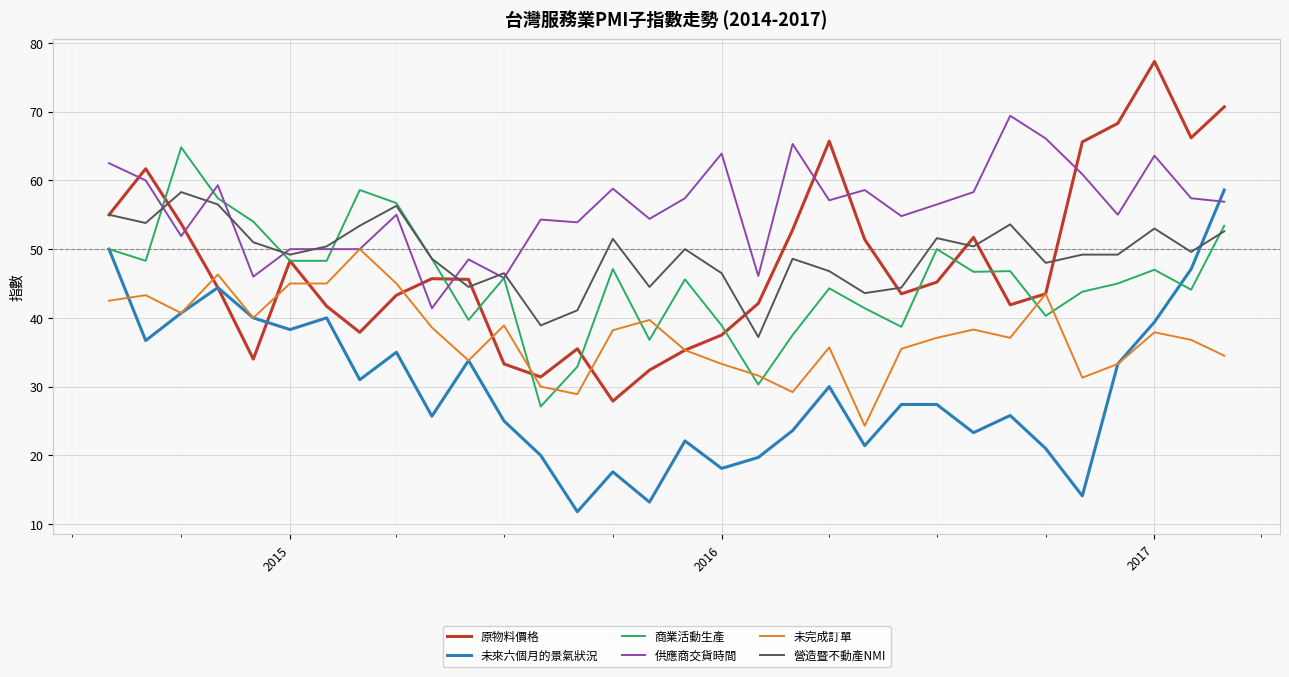

What are all the series names shown in the legend?

原物料價格, 未來六個月的景氣狀況, 商業活動生產, 供應商交貨時間, 未完成訂單, 營造暨不動產NMI